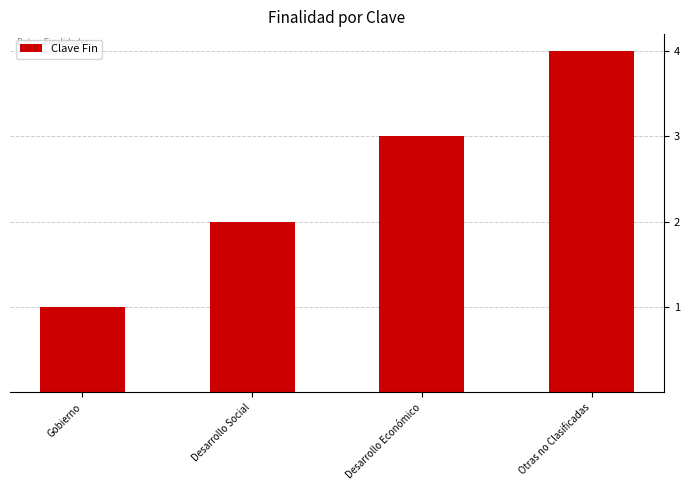

Count the values in the range 2 to 4.

3